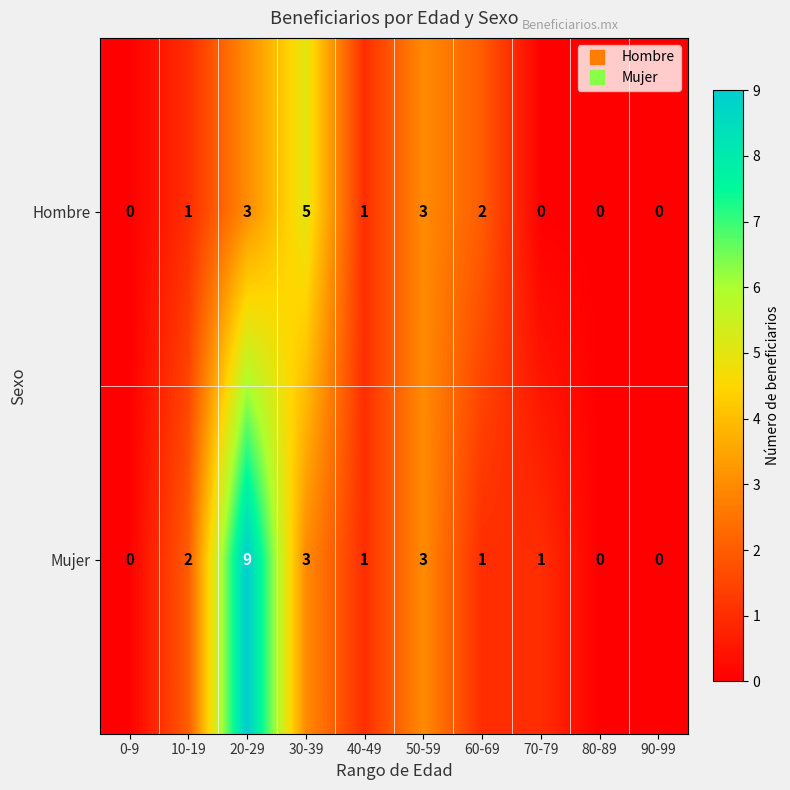

Reading right to left, list all the values displayed in this chart.

Hombre: 0	0	0	2	3	1	5	3	1	0
Mujer: 0	0	1	1	3	1	3	9	2	0